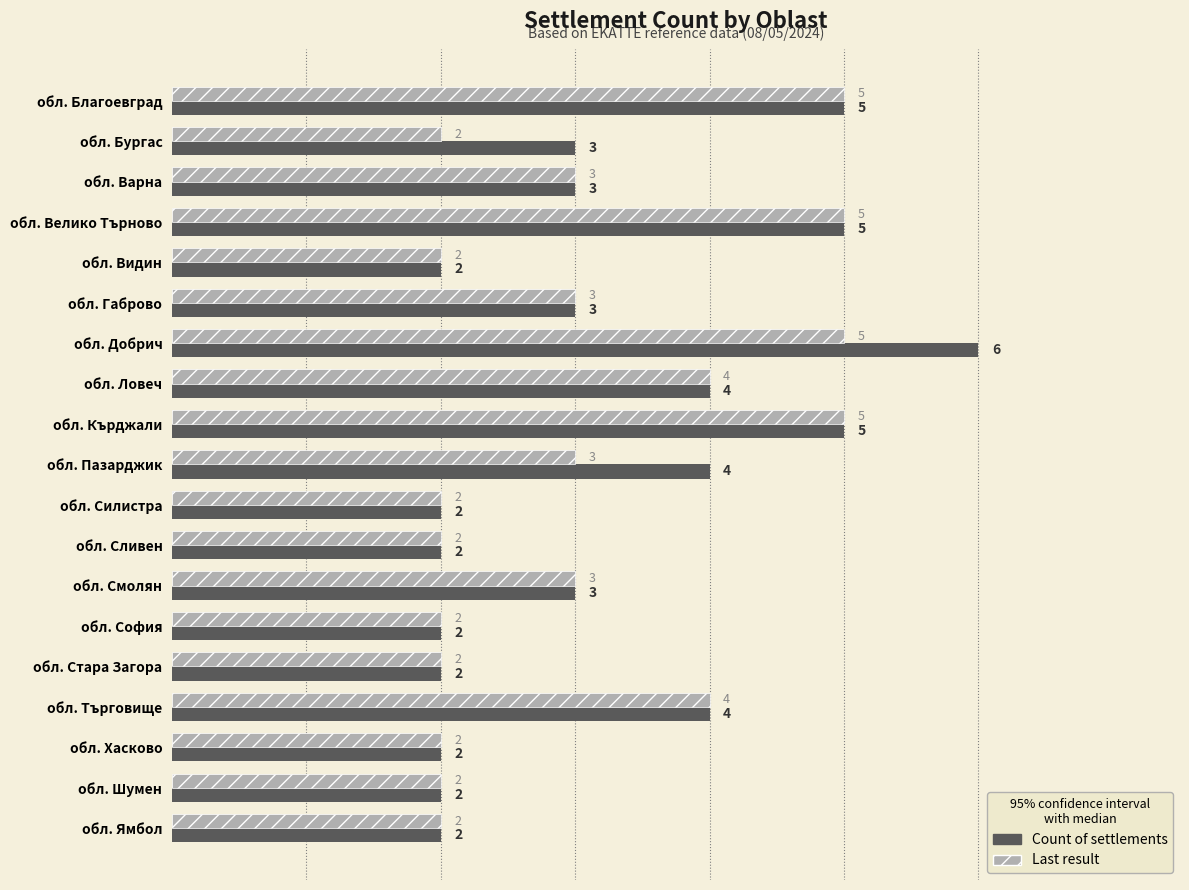

At which category does the chart reach its peak across all series?

обл. Добрич